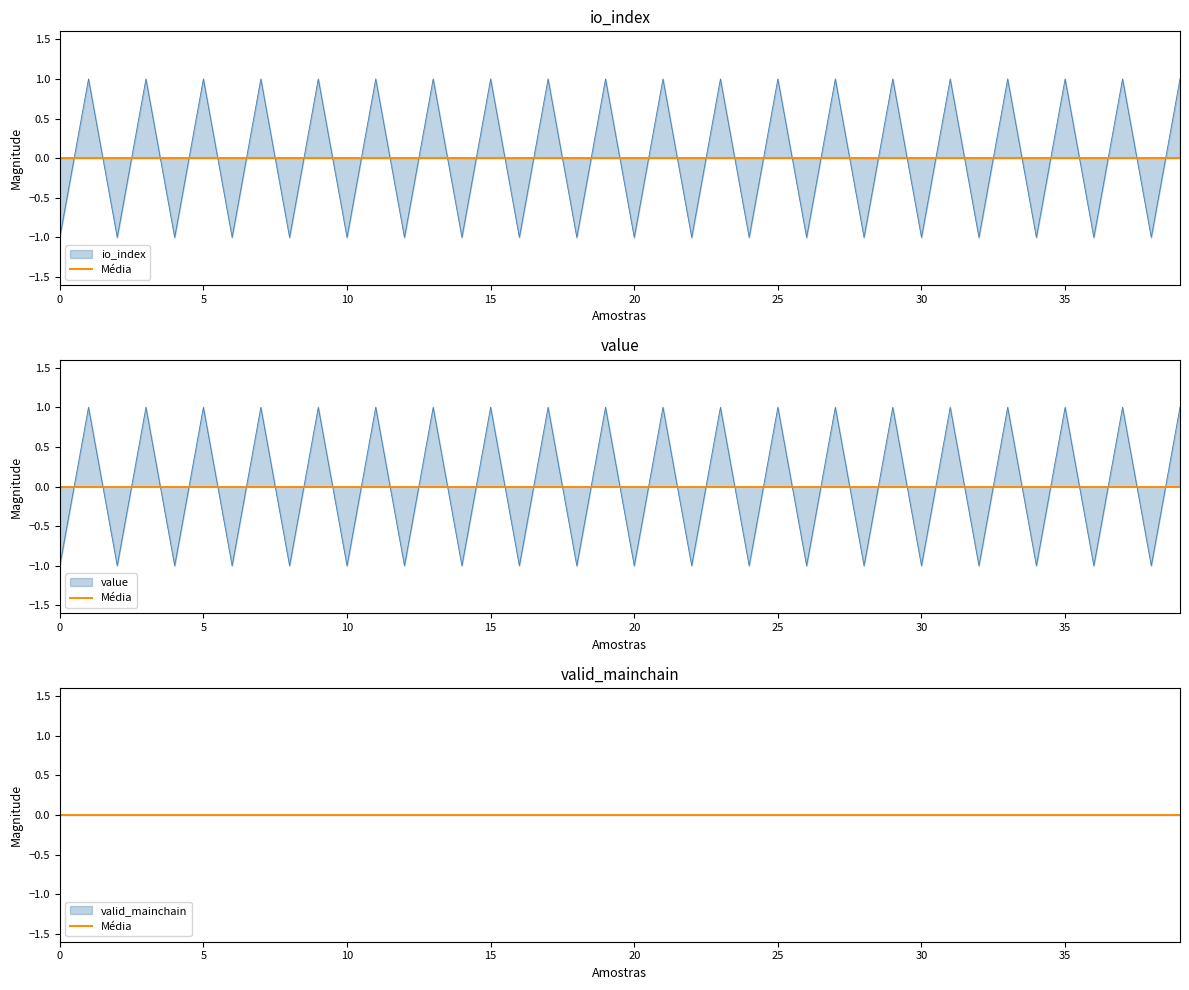

Between 20 and 29, which series saw the biggest shift?

io_index